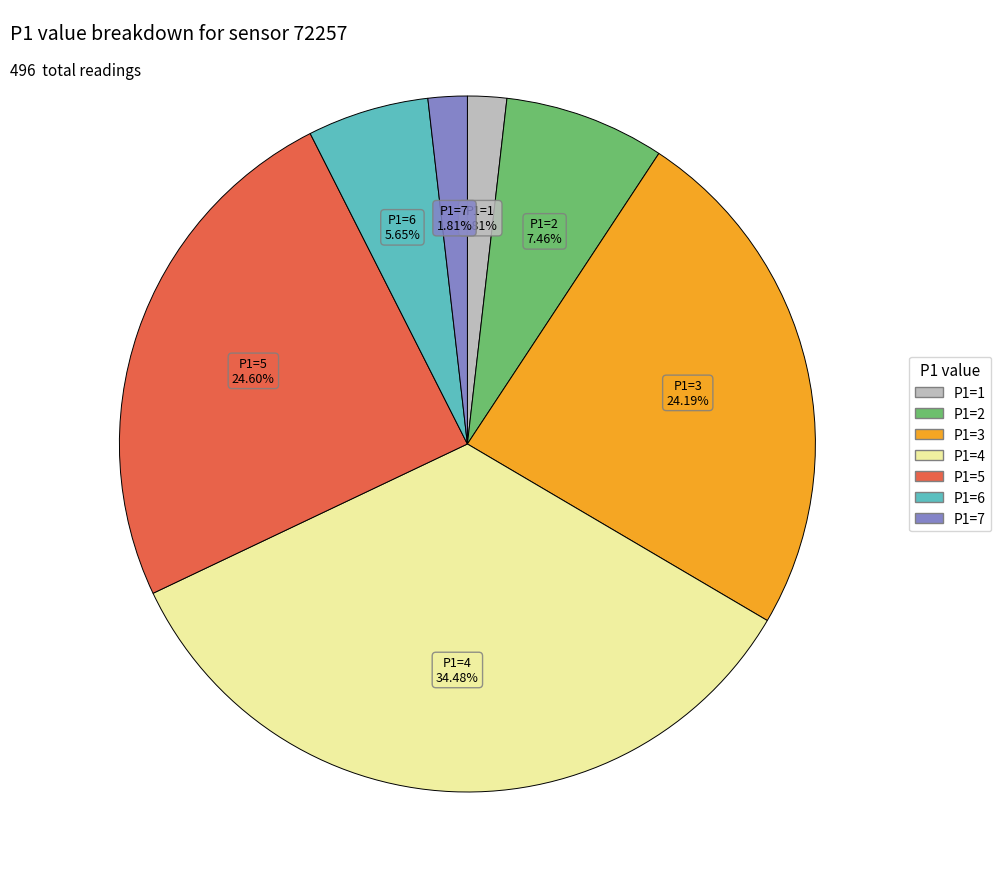

Does any single category account for the majority?

No